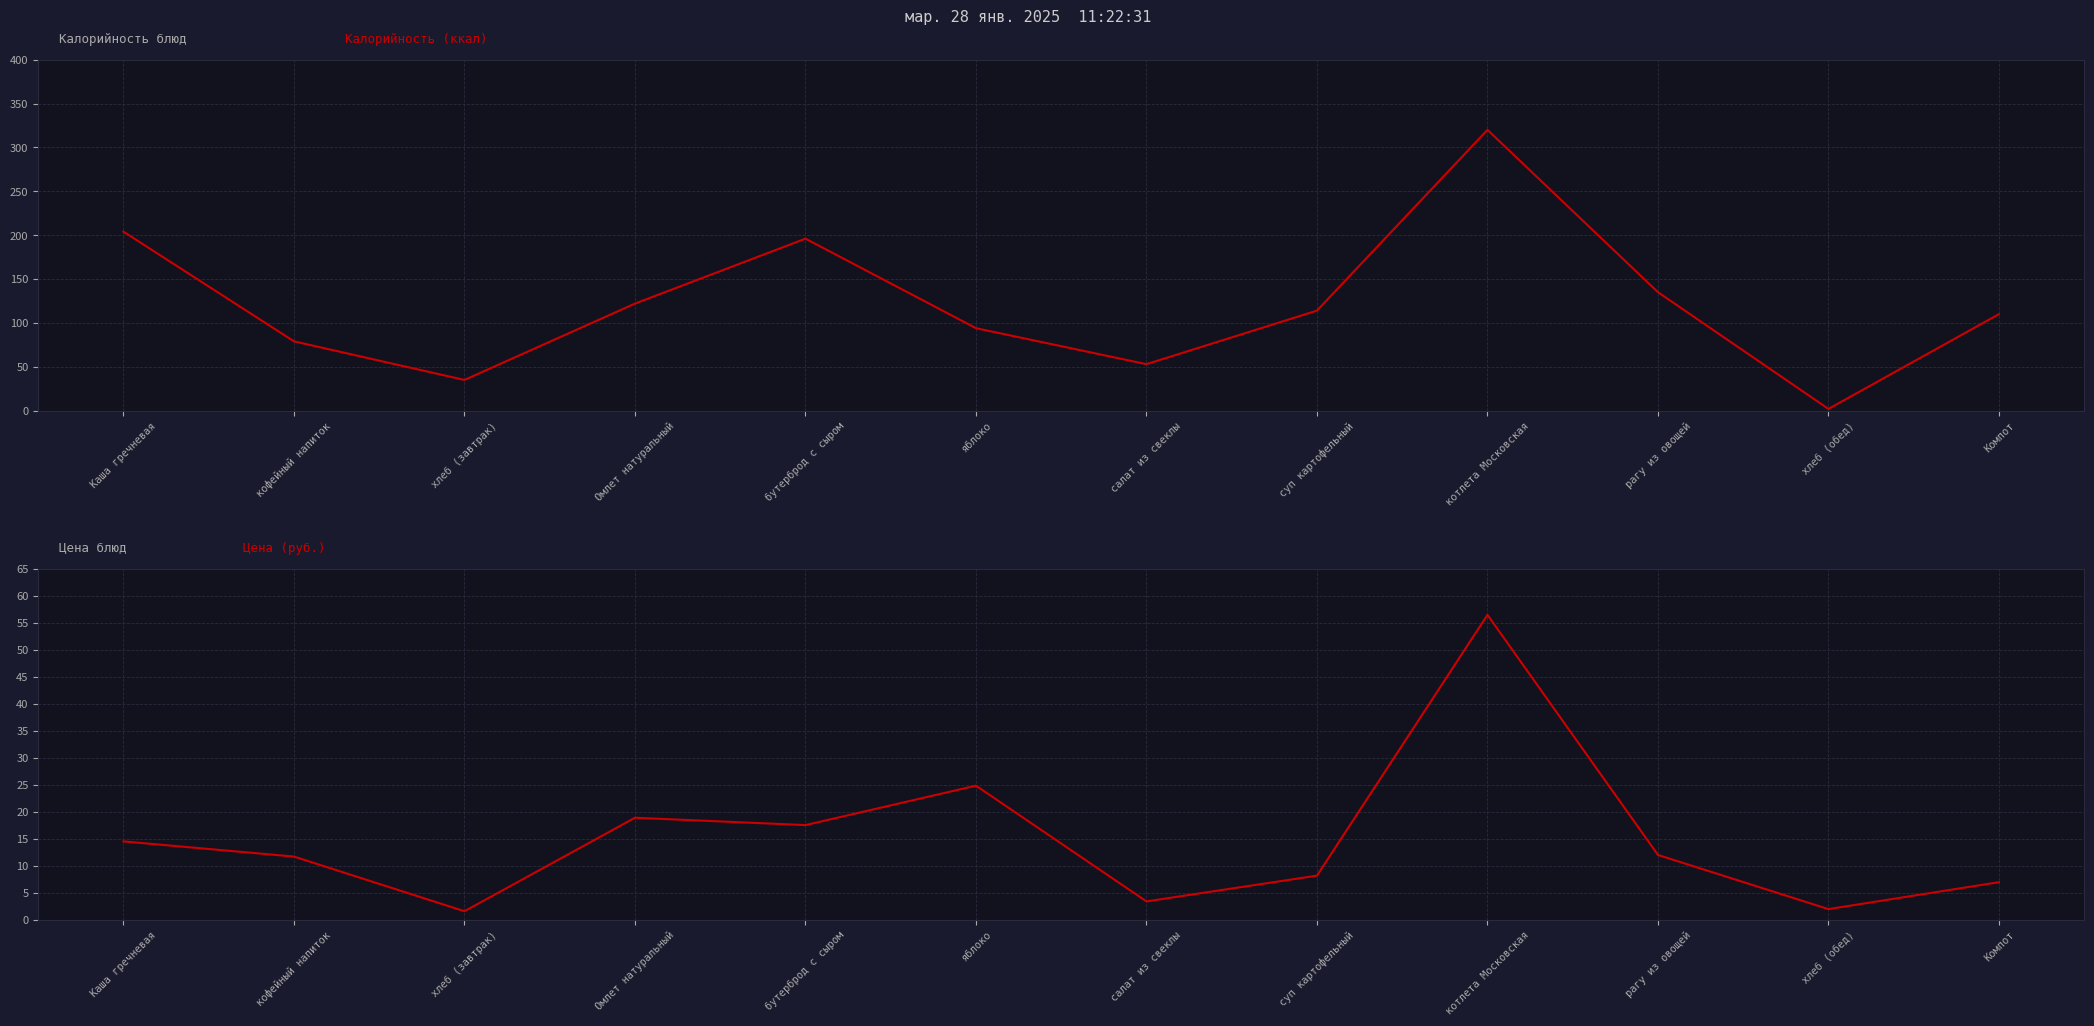

True or false: Цена (руб.) has a value of 6.4 at кофейный напиток.

False